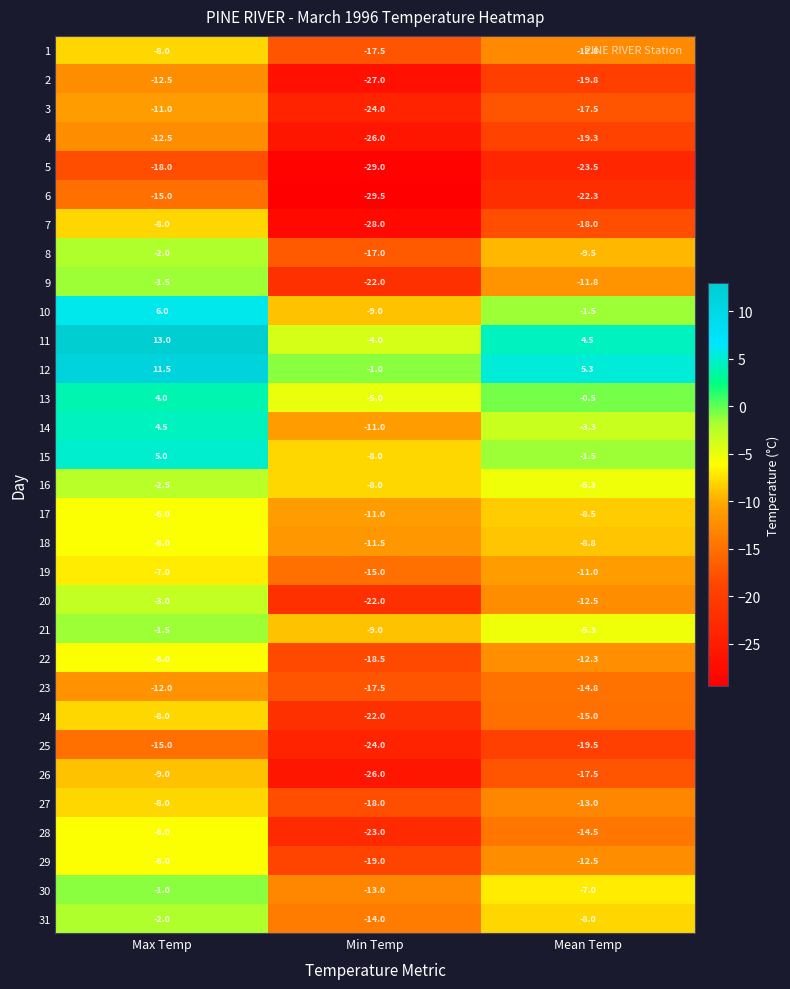

Which series has the largest total across all categories?

12